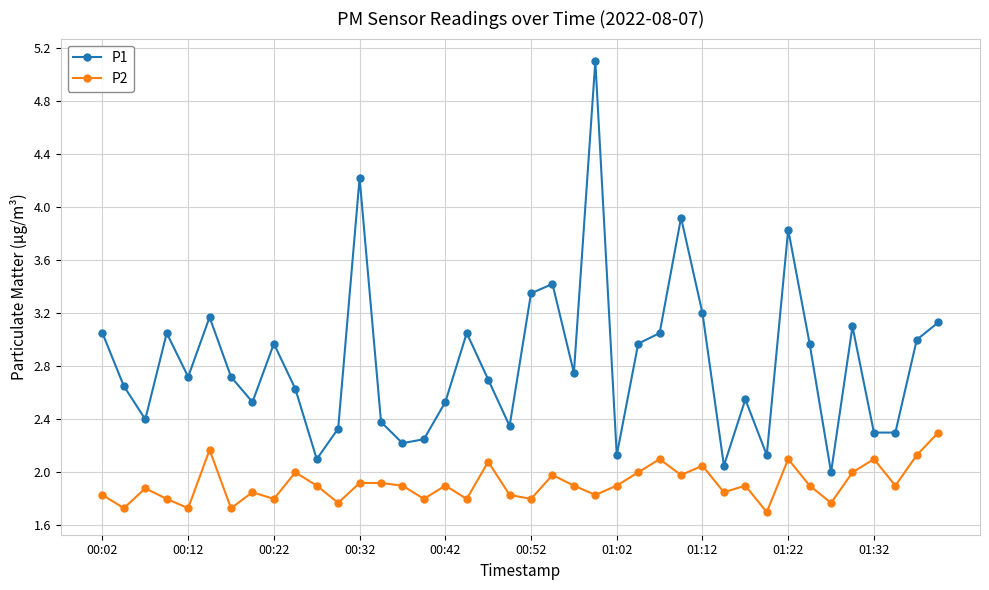

Rank the series by their maximum value, from lowest to highest.

P2, P1